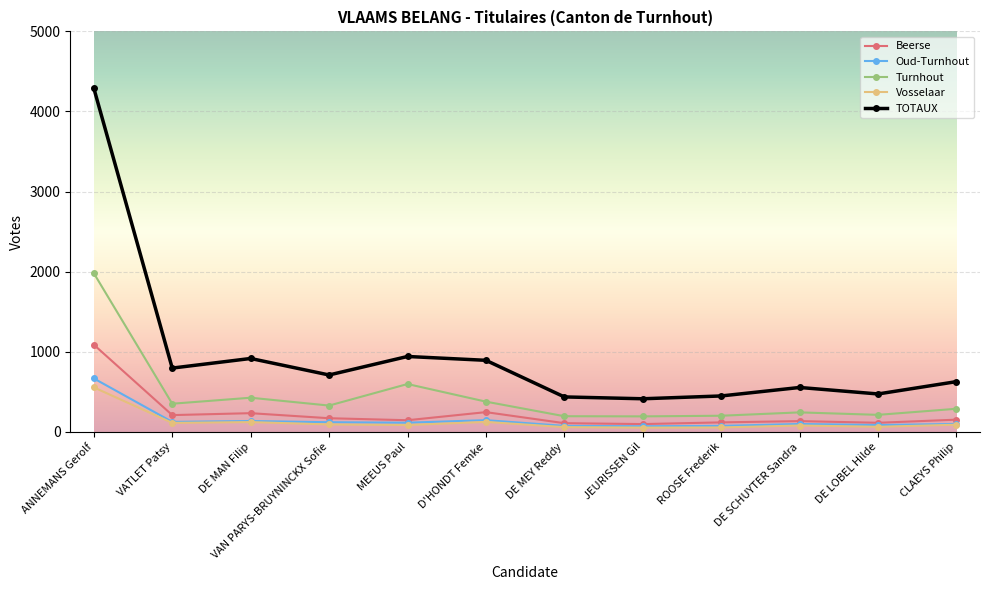

What value does the Turnhout series have at DE MAN Filip, to the nearest 100?

400